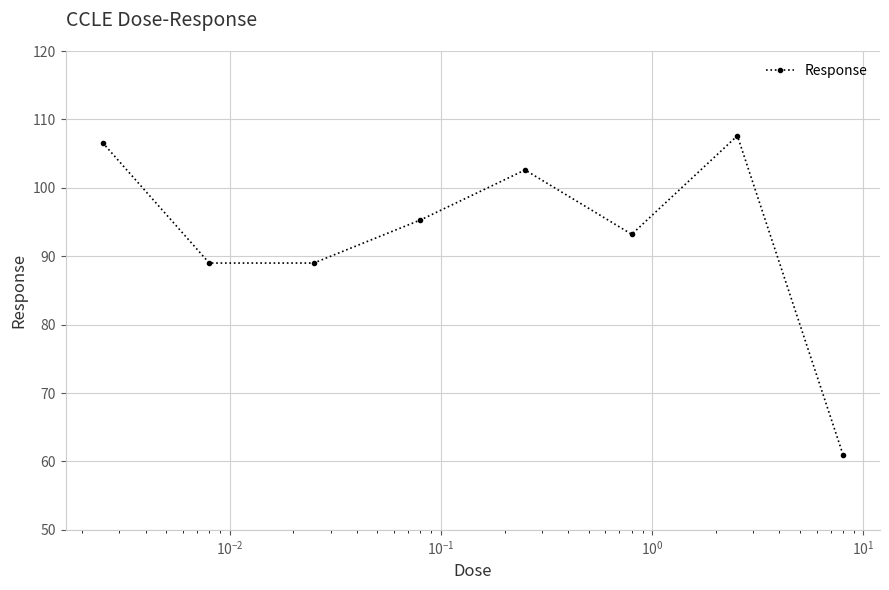

Reading right to left, transcribe all the data shown in this chart.

61.0	107.6	93.2	102.6	95.3	89.0	89.0	106.6